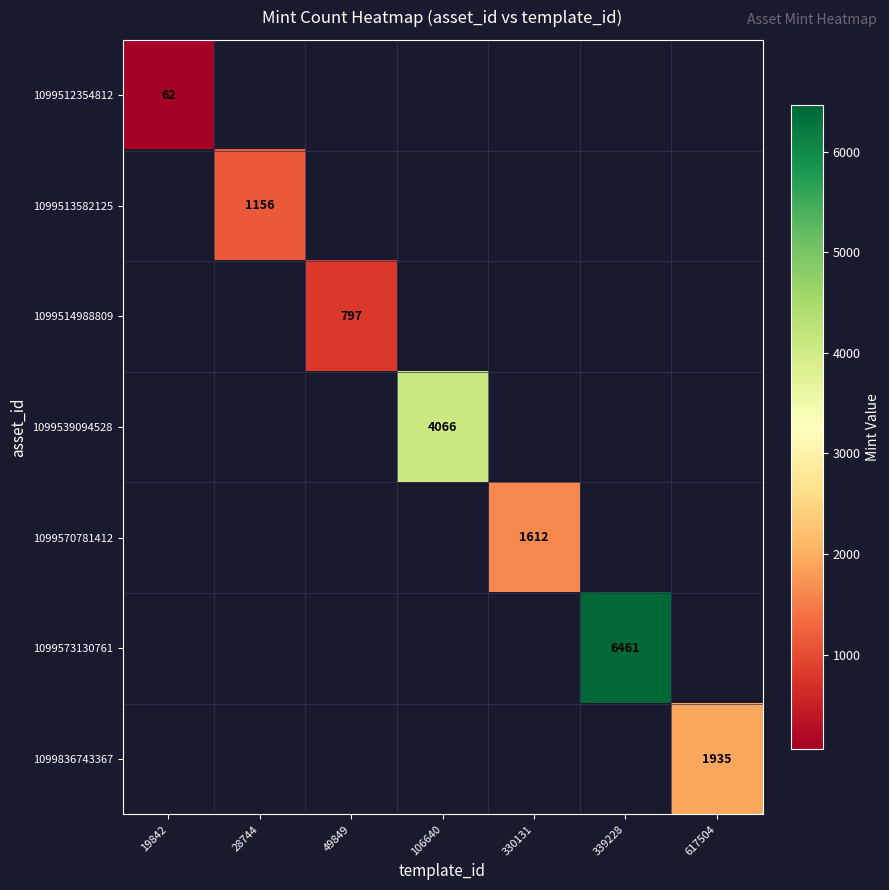

The value of 1099539094528 at 106640 is 4066. True or false?

True